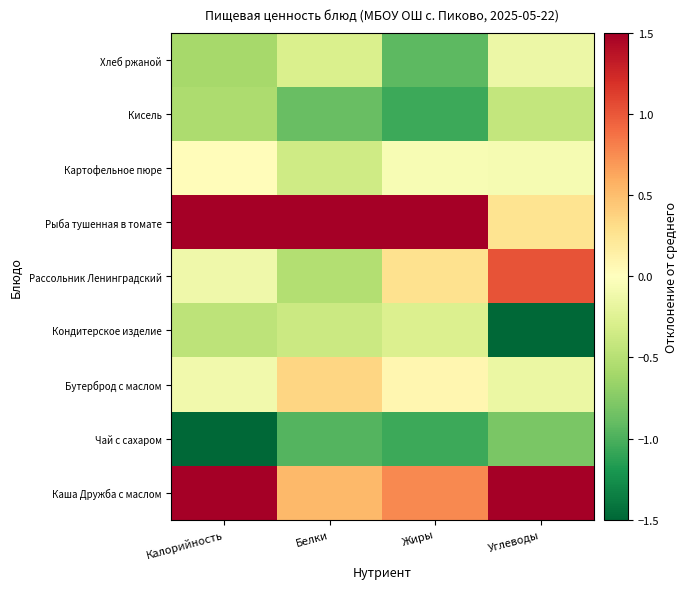

Reading left to right, what are all the values shown in this chart?

Каша Дружба с маслом: Калорийность=1.6	Белки=0.5	Жиры=0.8	Углеводы=2.0
Чай с сахаром: Калорийность=-1.5	Белки=-1.0	Жиры=-1.1	Углеводы=-0.8
Бутерброд с маслом: Калорийность=-0.1	Белки=0.4	Жиры=0.1	Углеводы=-0.2
Кондитерское изделие: Калорийность=-0.5	Белки=-0.4	Жиры=-0.3	Углеводы=-1.7
Рассольник Ленинградский: Калорийность=-0.1	Белки=-0.5	Жиры=0.3	Углеводы=1.0
Рыба тушенная в томате: Калорийность=1.8	Белки=2.5	Жиры=2.3	Углеводы=0.3
Картофельное пюре: Калорийность=0.0	Белки=-0.4	Жиры=-0.1	Углеводы=-0.1
Кисель: Калорийность=-0.6	Белки=-0.9	Жиры=-1.1	Углеводы=-0.4
Хлеб ржаной: Калорийность=-0.6	Белки=-0.3	Жиры=-0.9	Углеводы=-0.1